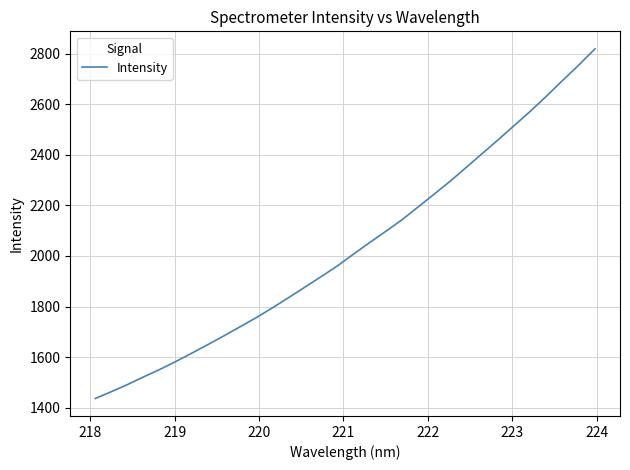

Reading left to right, extract all data points from this chart.

1436.6	1463.6	1491.7	1522.2	1551.4	1583.0	1616.4	1650.3	1685.2	1721.0	1757.0	1795.8	1836.0	1876.9	1918.2	1960.2	2006.8	2052.5	2096.8	2142.2	2192.8	2243.5	2295.2	2349.8	2404.9	2460.1	2516.6	2572.8	2632.6	2694.5	2755.0	2818.7